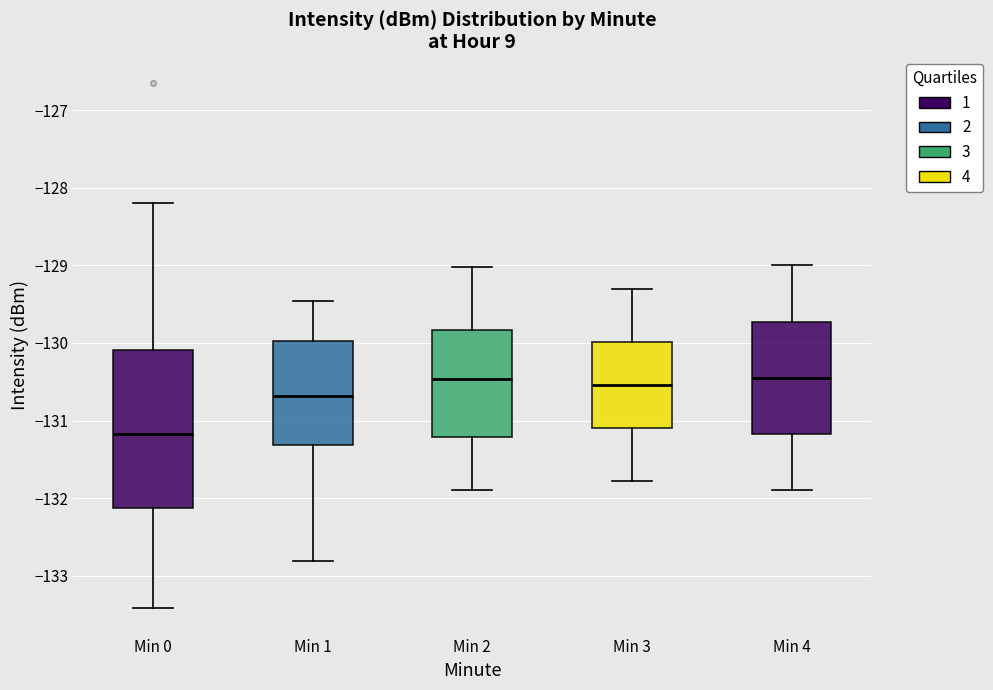

Reading left to right, read every box against the y-axis: the position of its median line, the range the box covers, and the ends of its whiskers. The values are not printed on the chart, so give them approximately, as read against the axis.

Min 0: median -131.2, box -132.1 to -130.1, whiskers -133.4 to -128.2
Min 1: median -130.7, box -131.3 to -130.0, whiskers -132.8 to -129.5
Min 2: median -130.5, box -131.2 to -129.8, whiskers -131.9 to -129.0
Min 3: median -130.5, box -131.1 to -130.0, whiskers -131.8 to -129.3
Min 4: median -130.5, box -131.2 to -129.7, whiskers -131.9 to -129.0